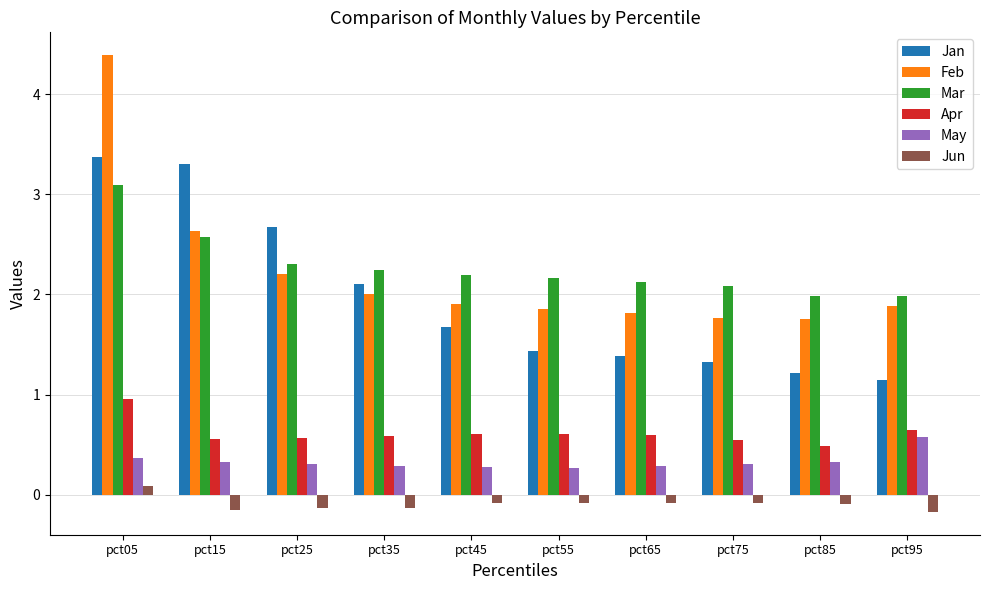

What are all the series names shown in the legend?

Jan, Feb, Mar, Apr, May, Jun